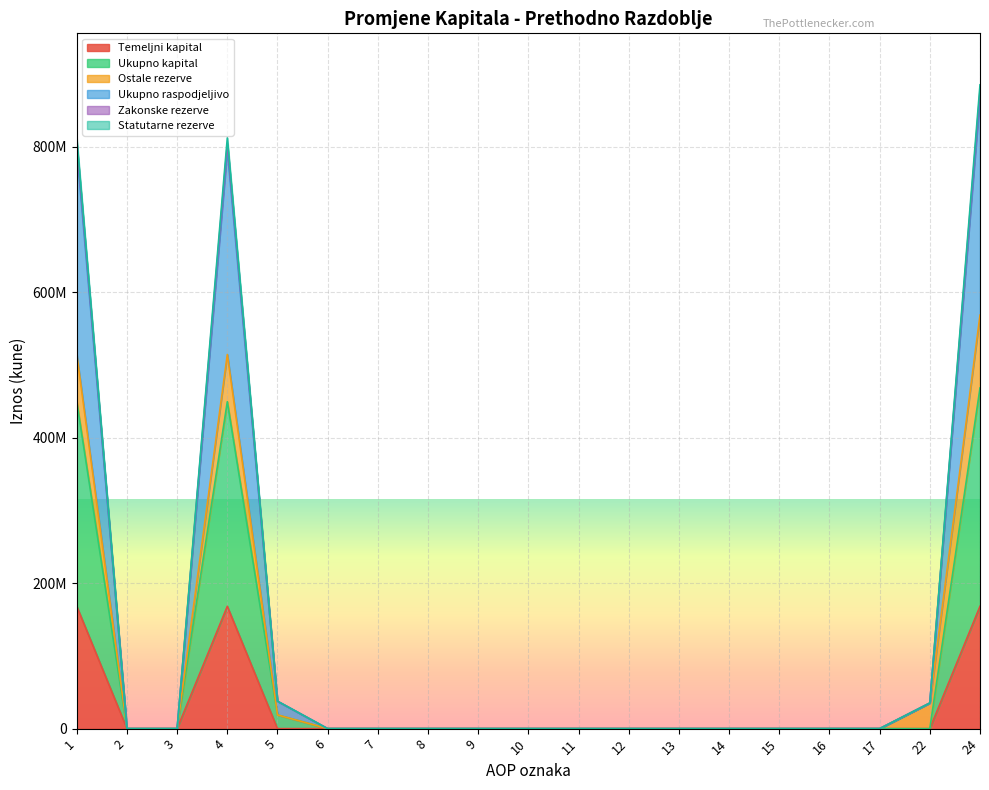

What is the maximum value for Temeljni kapital?

168132470